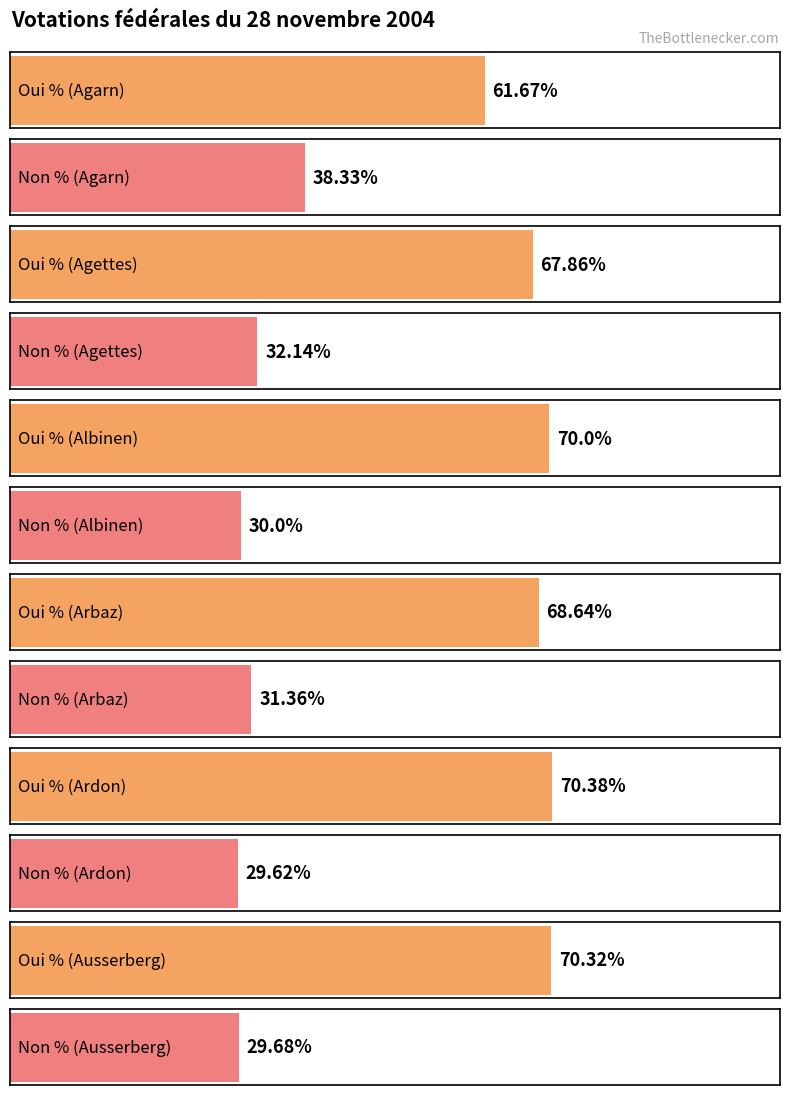

Reading left to right, transcribe all the data shown in this chart.

Oui %: 61.7	67.9	70.0	68.6	70.4	70.3
Non %: 38.3	32.1	30.0	31.4	29.6	29.7